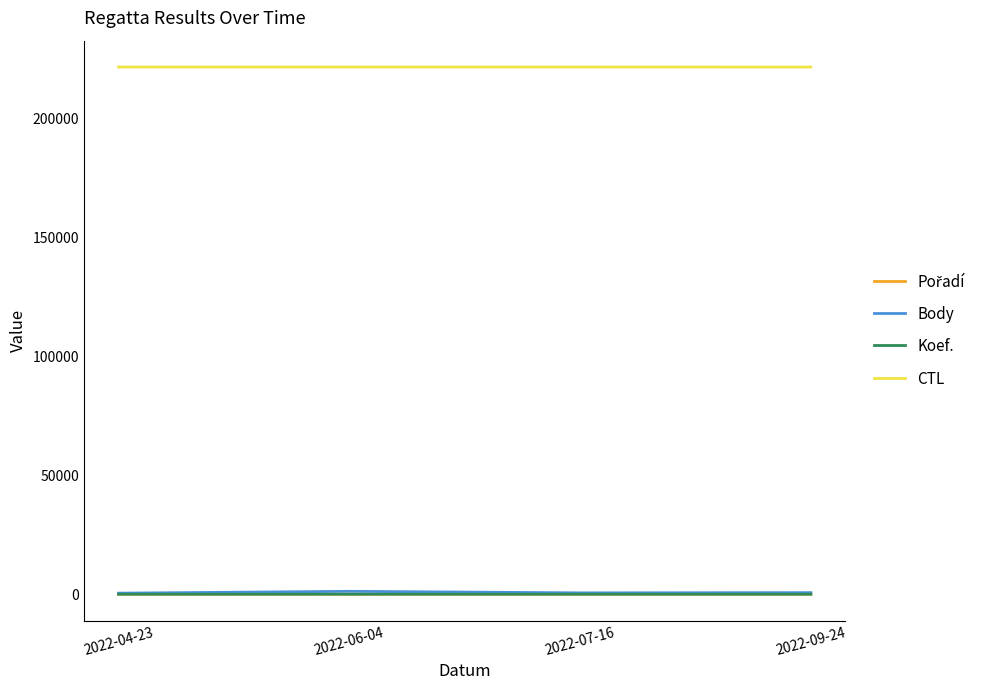

What is the difference between the maximum and minimum values in the Koef. series?

3